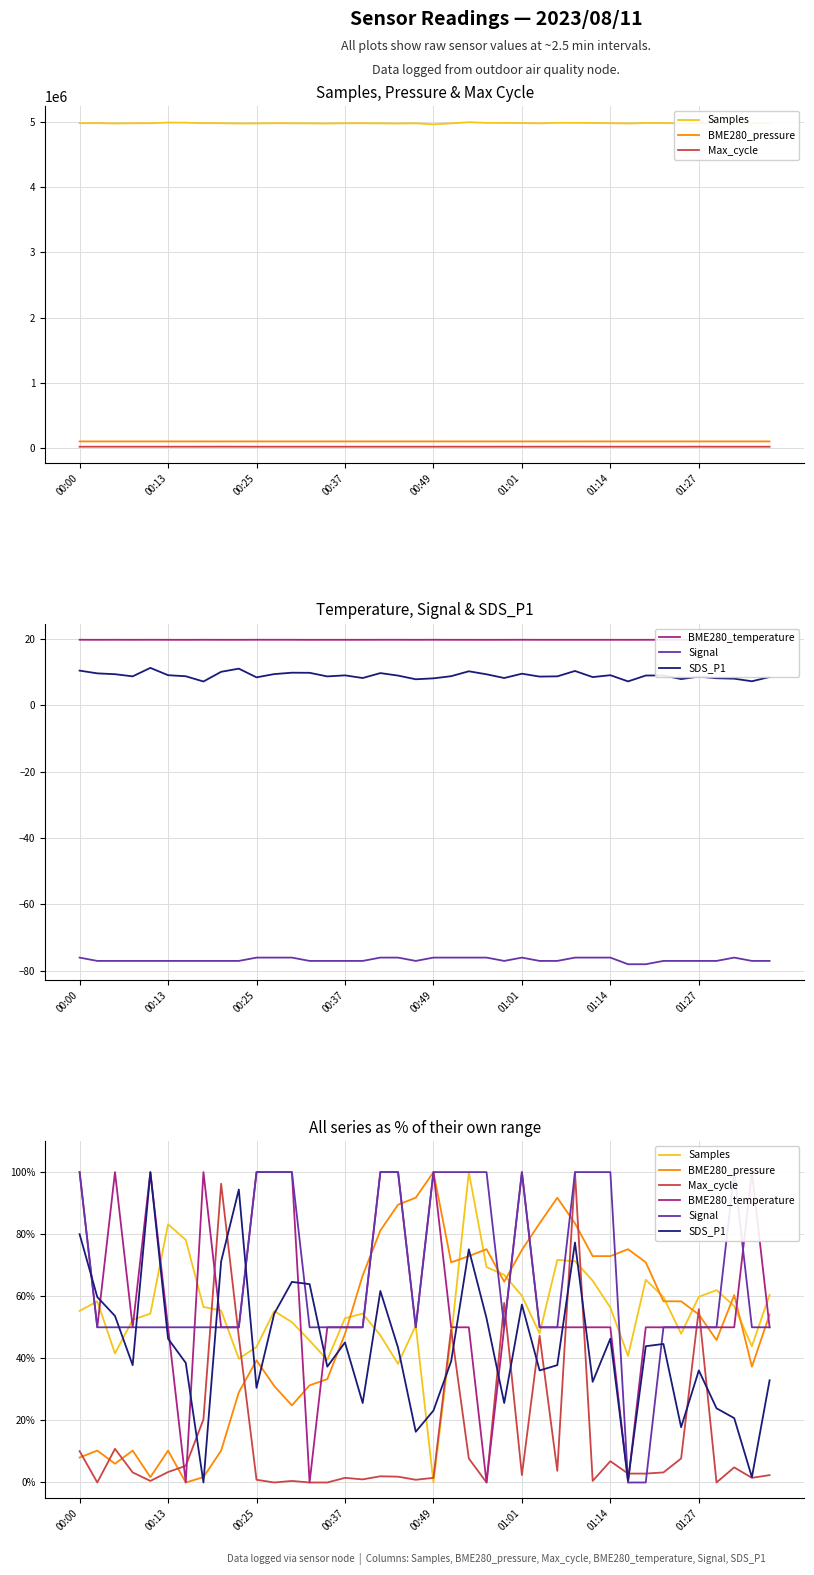

The value of Max_cycle at 36 is 0.0. True or false?

True